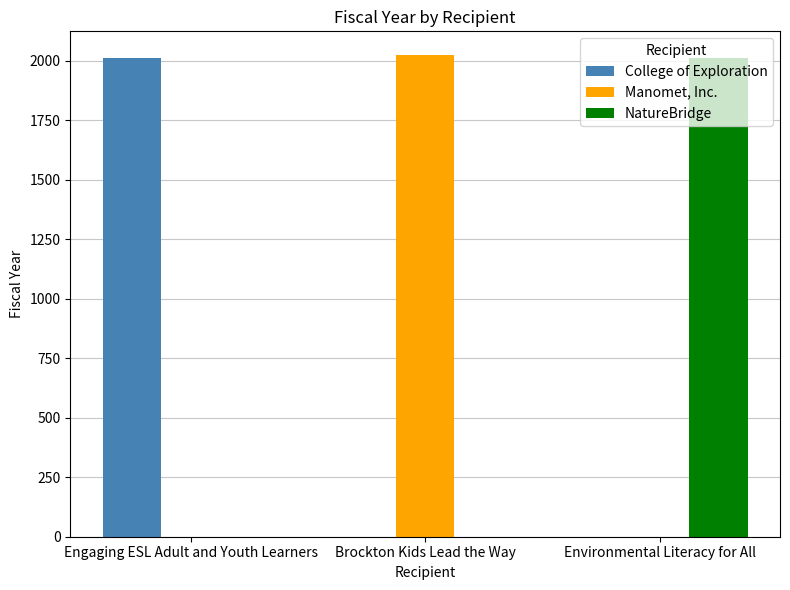

What is the sum of all College of Exploration values?

2010